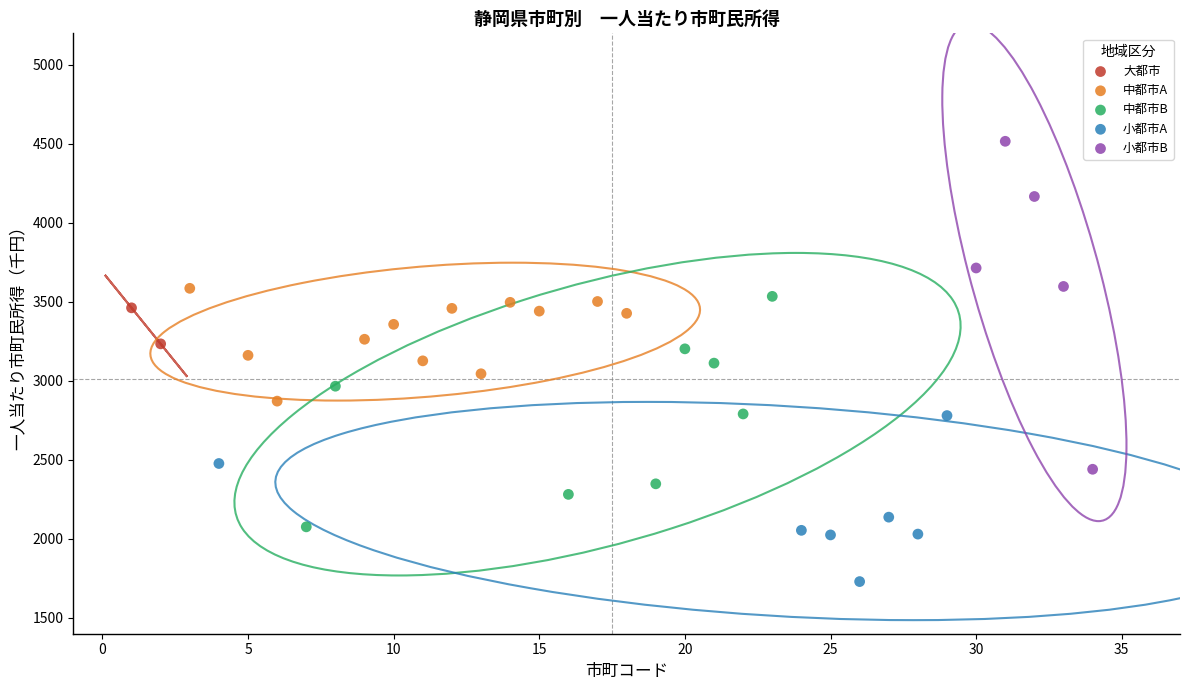

What are all the series names shown in the legend?

大都市, 中都市A, 中都市B, 小都市A, 小都市B